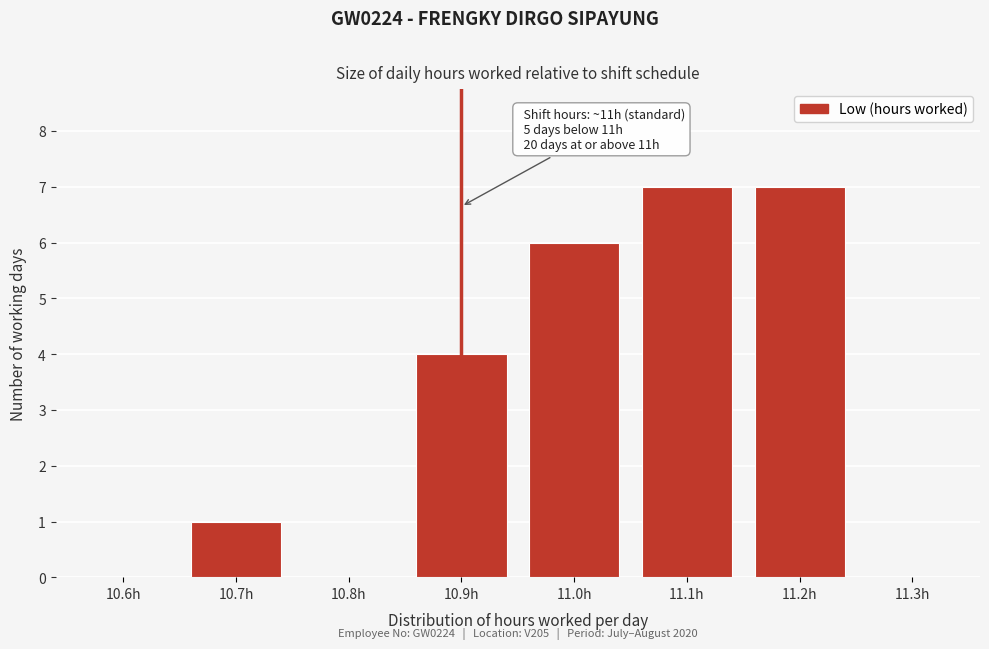

Reading left to right, what are all the values shown in this chart?

10.6h=0	10.7h=1	10.8h=0	10.9h=4	11.0h=6	11.1h=7	11.2h=7	11.3h=0